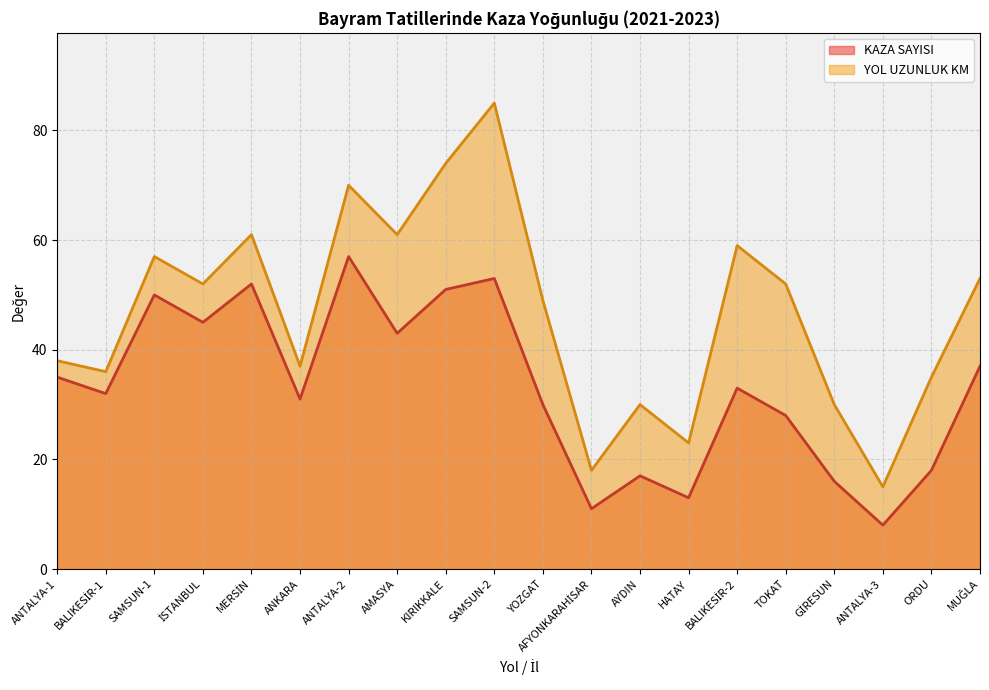

How many lines are shown in the chart?

2